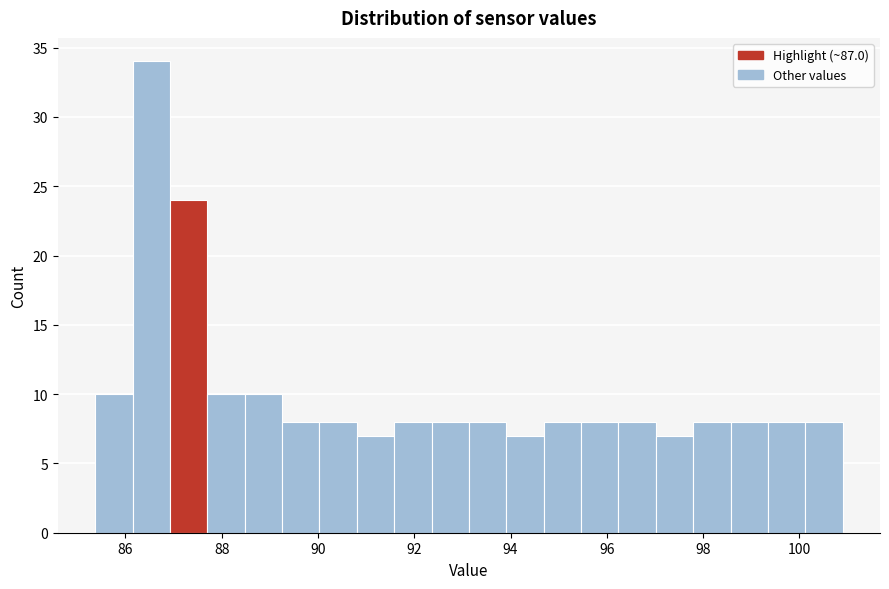

Around what value on the x-axis is the tallest bar? Give the approximate position of its centre, as read against the axis.

86.6